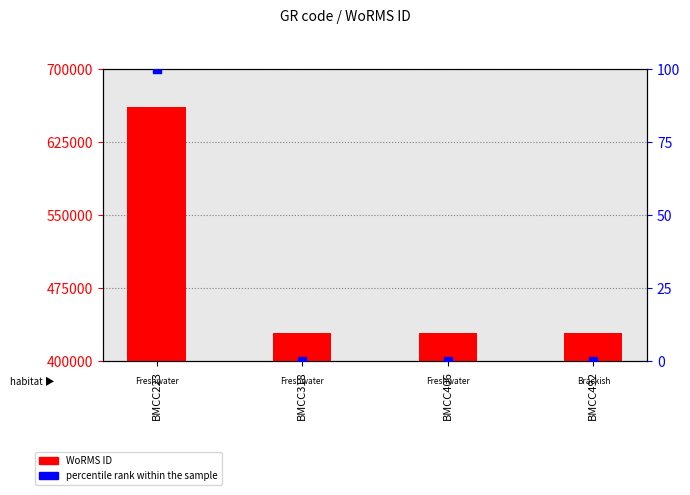

Which series has the largest total across all categories?

WoRMS ID